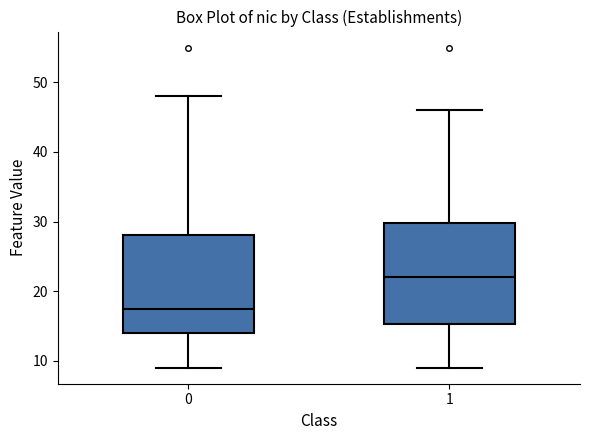

Where is the upper edge of the box at x = 0 on the y-axis? The values are not printed on the chart, so give them approximately, as read against the axis.

28